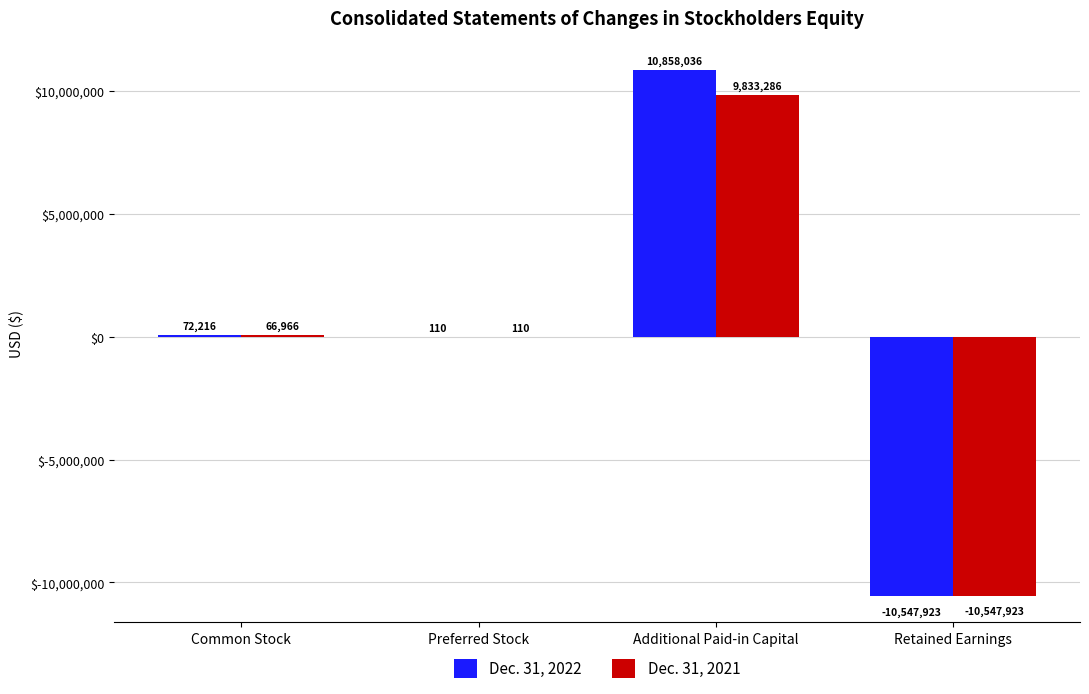

What is the average value of the Dec. 31, 2022 series?

95610